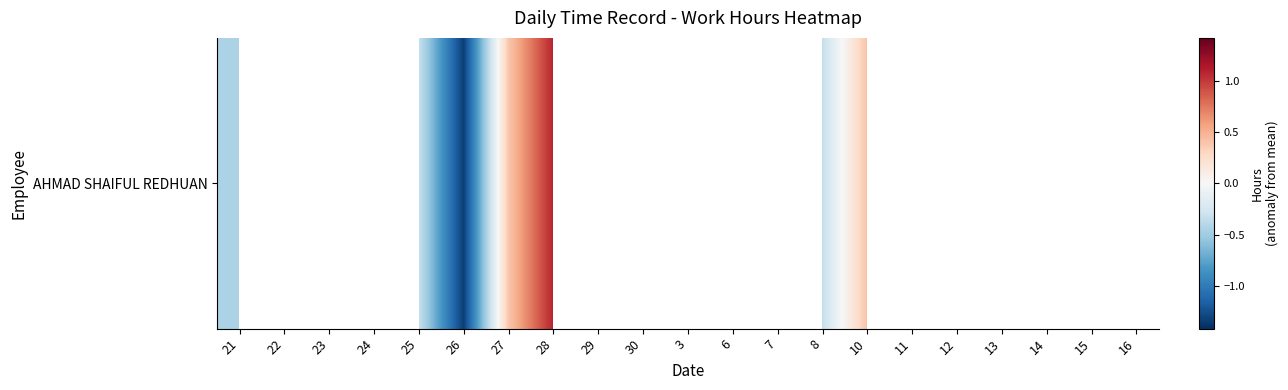

Where does the data first go above 1?

28